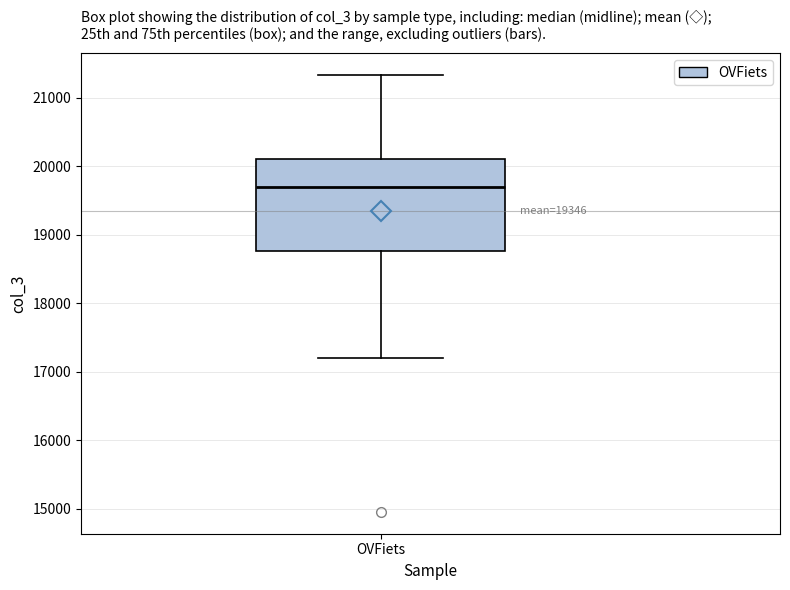

Transcribe this box plot: give where the median line is, the range the box spans, and where the two whiskers end, as read against the y-axis. The values are not printed on the chart, so give them approximately, as read against the axis.

median 19700, box 18800 to 20100, whiskers 17200 to 21300